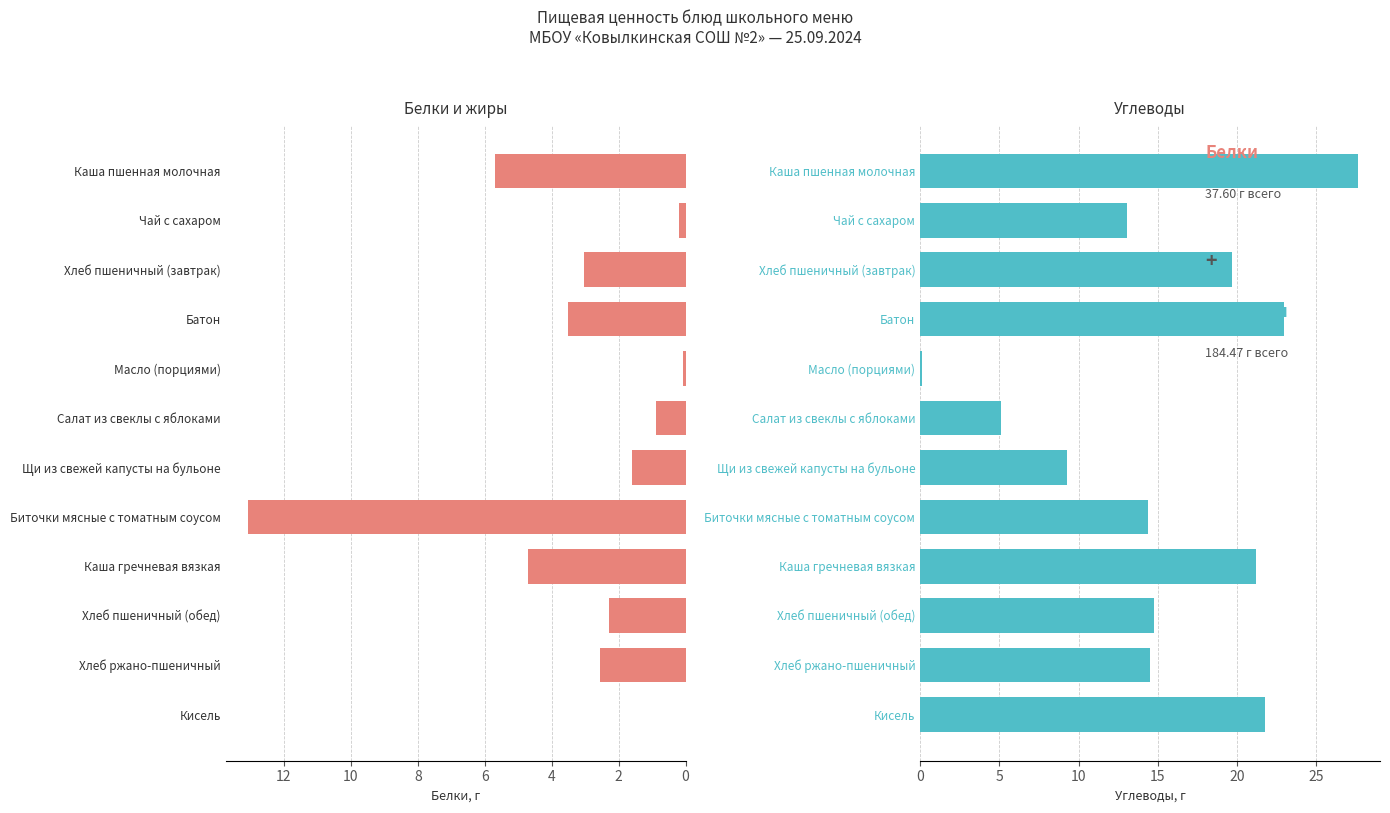

What is the difference between the second highest and second lowest values in the Белки series?

5.6